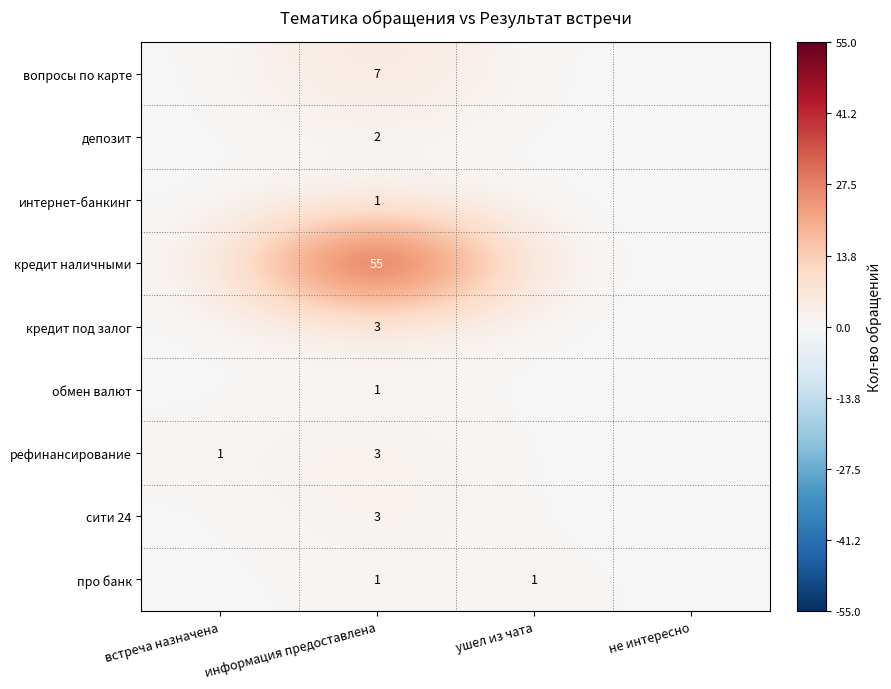

True or false: про банк has a value of 2 at информация предоставлена.

False